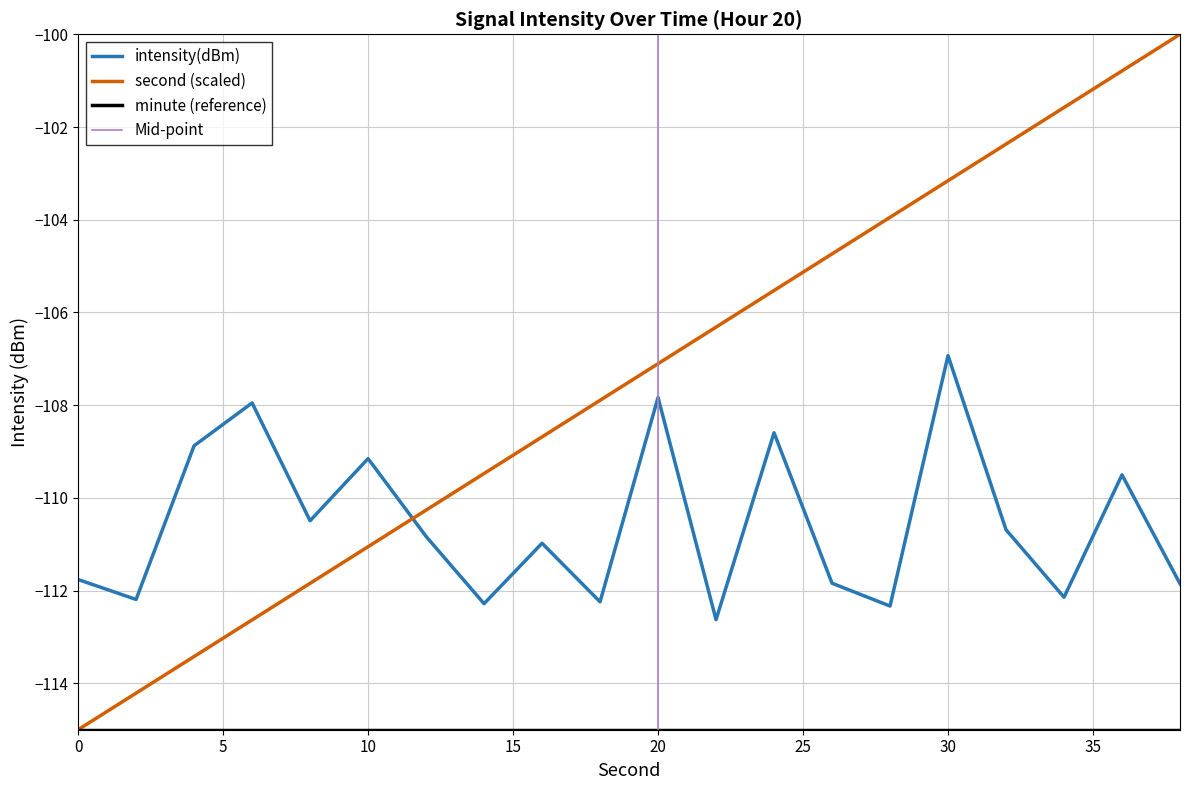

Reading left to right, what are all the values shown in this chart?

intensity(dBm): -111.8	-112.2	-108.9	-108.0	-110.5	-109.2	-110.8	-112.3	-111.0	-112.2	-107.8	-112.6	-108.6	-111.8	-112.3	-106.9	-110.7	-112.1	-109.5	-111.9
second: -115.0	-114.2	-113.4	-112.6	-111.8	-111.1	-110.3	-109.5	-108.7	-107.9	-107.1	-106.3	-105.5	-104.7	-103.9	-103.2	-102.4	-101.6	-100.8	-100.0